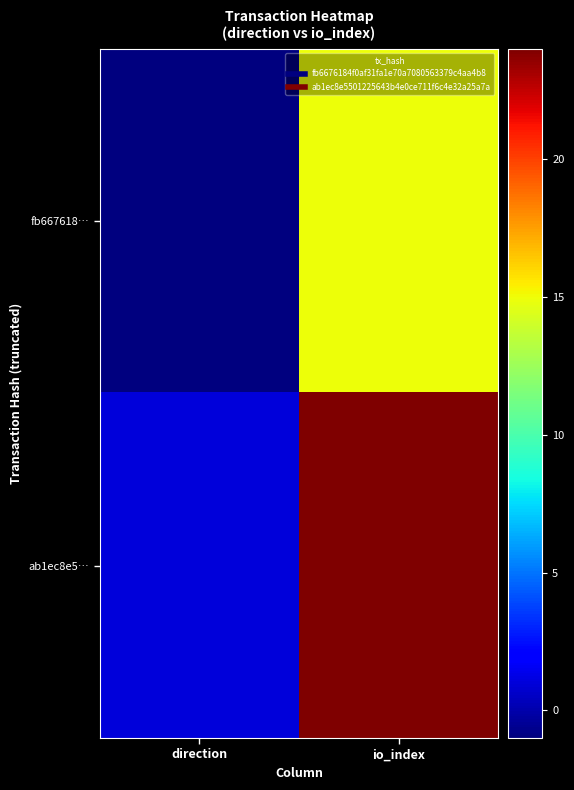

Which category has the highest value across all series?

io_index